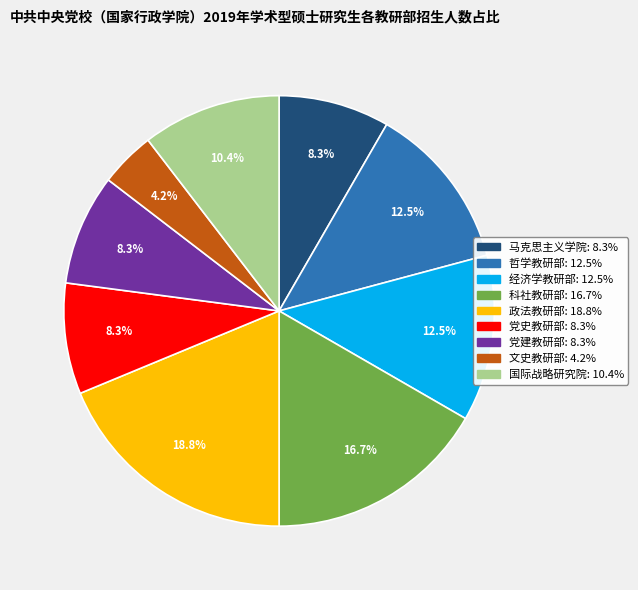

The 经济学教研部 slice represents 22% of the pie. True or false?

False